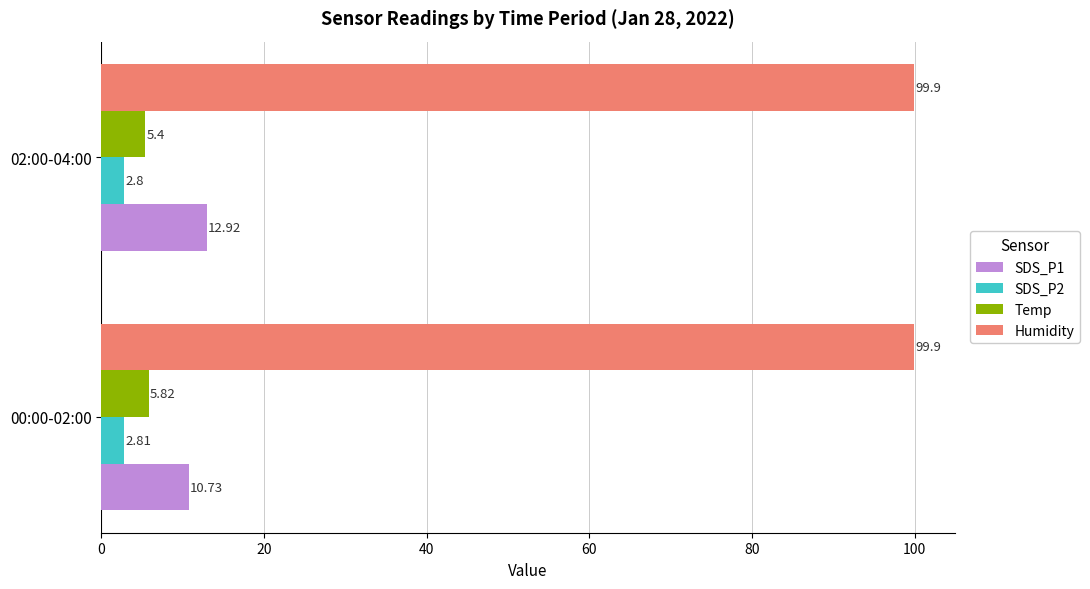

What are all the series names shown in the legend?

SDS_P1, SDS_P2, Temp, Humidity